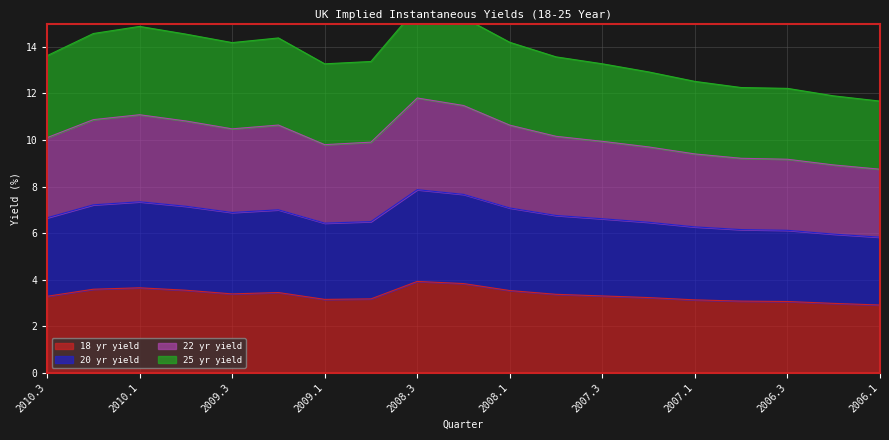

Is it true that 18 yr yield equals 1.0 at 2006.3?

False